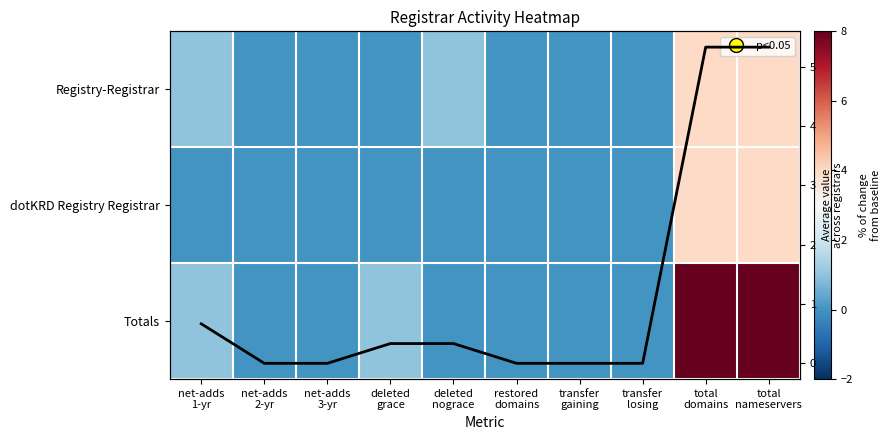

What is the difference between the second highest and minimum values in the Totals series?

8.0